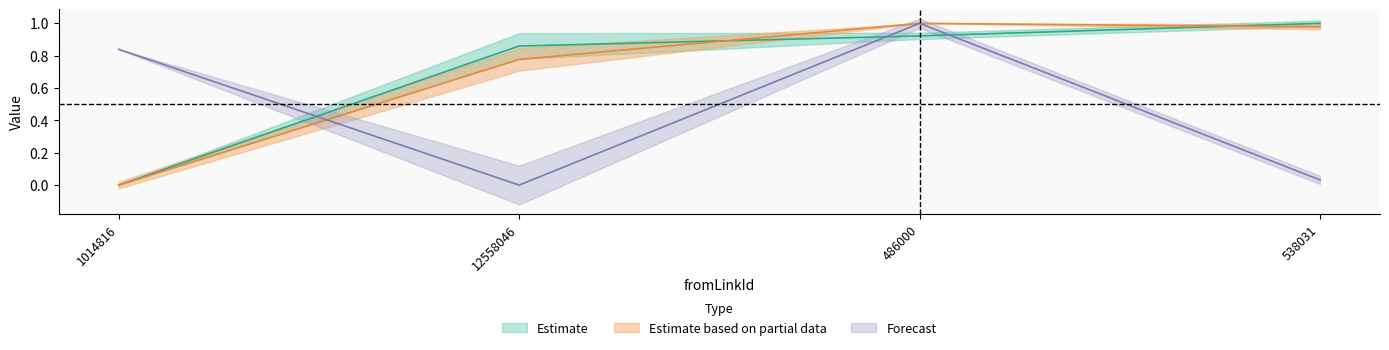

Which series has the largest total across all categories?

time